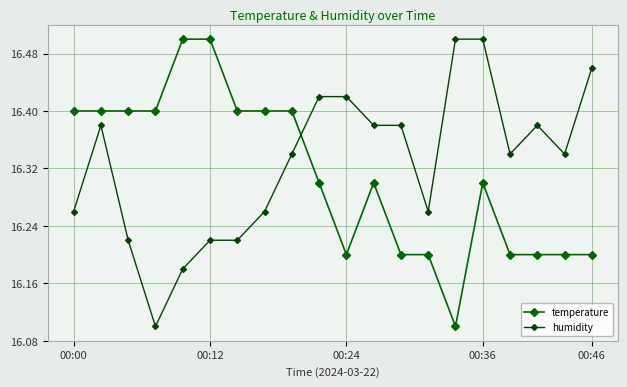

Which series has the widest spread of values?

temperature